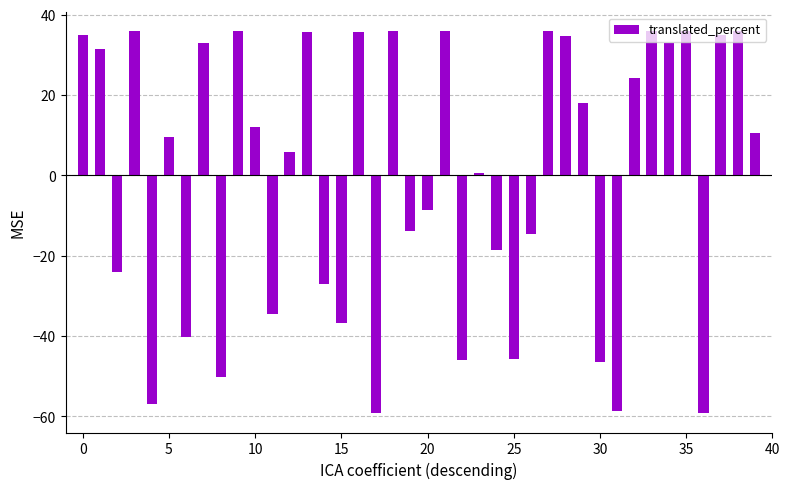

What is the maximum value shown in the chart?

35.8